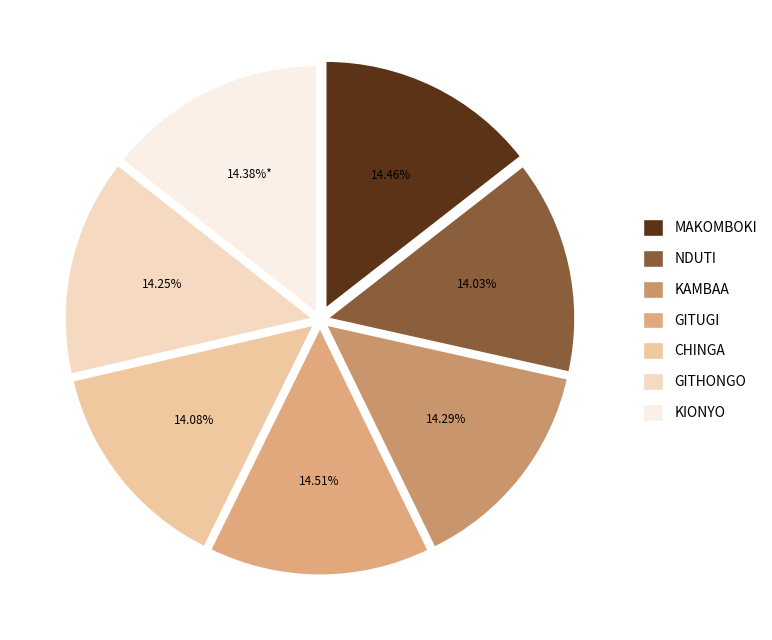

How many segments does this pie chart have?

7